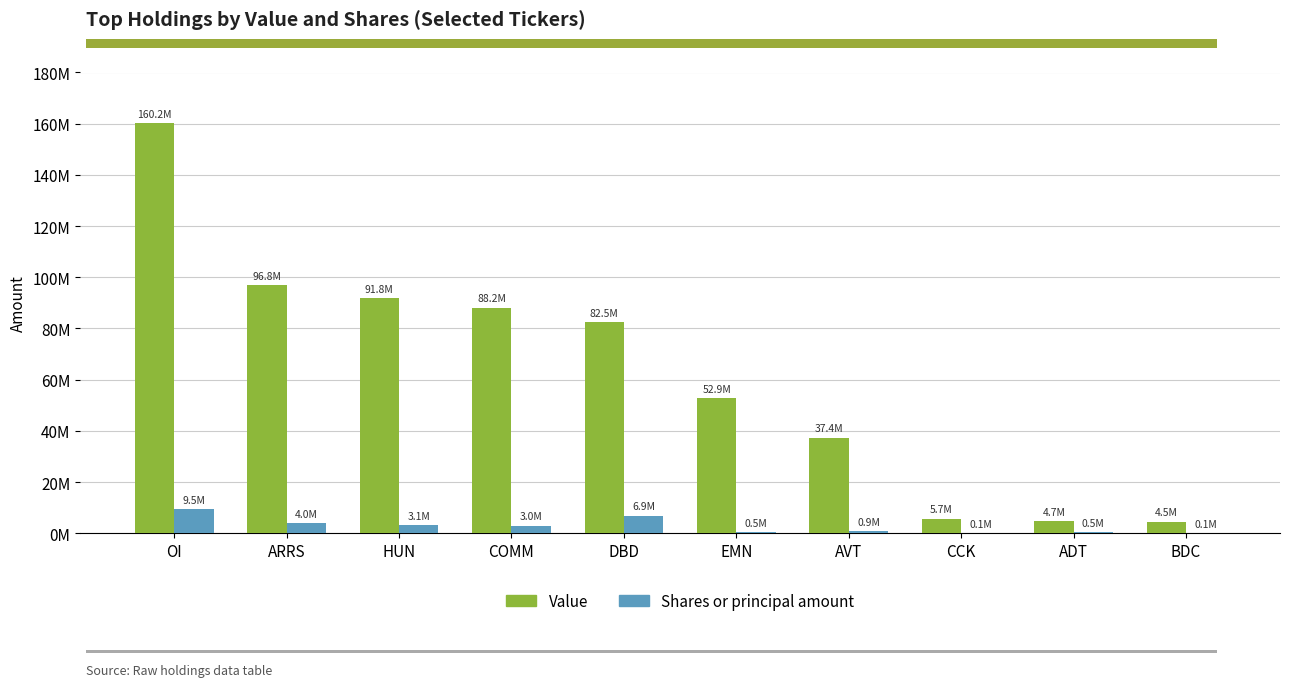

What are all the series names shown in the legend?

Value, Shares or principal amount